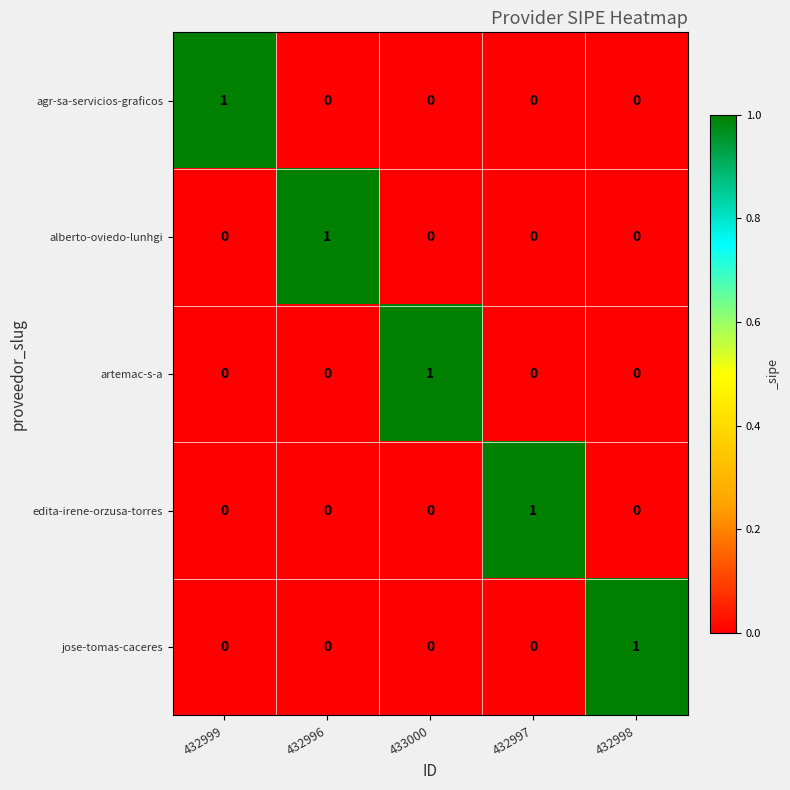

At how many categories does at least one series exceed 0?

5